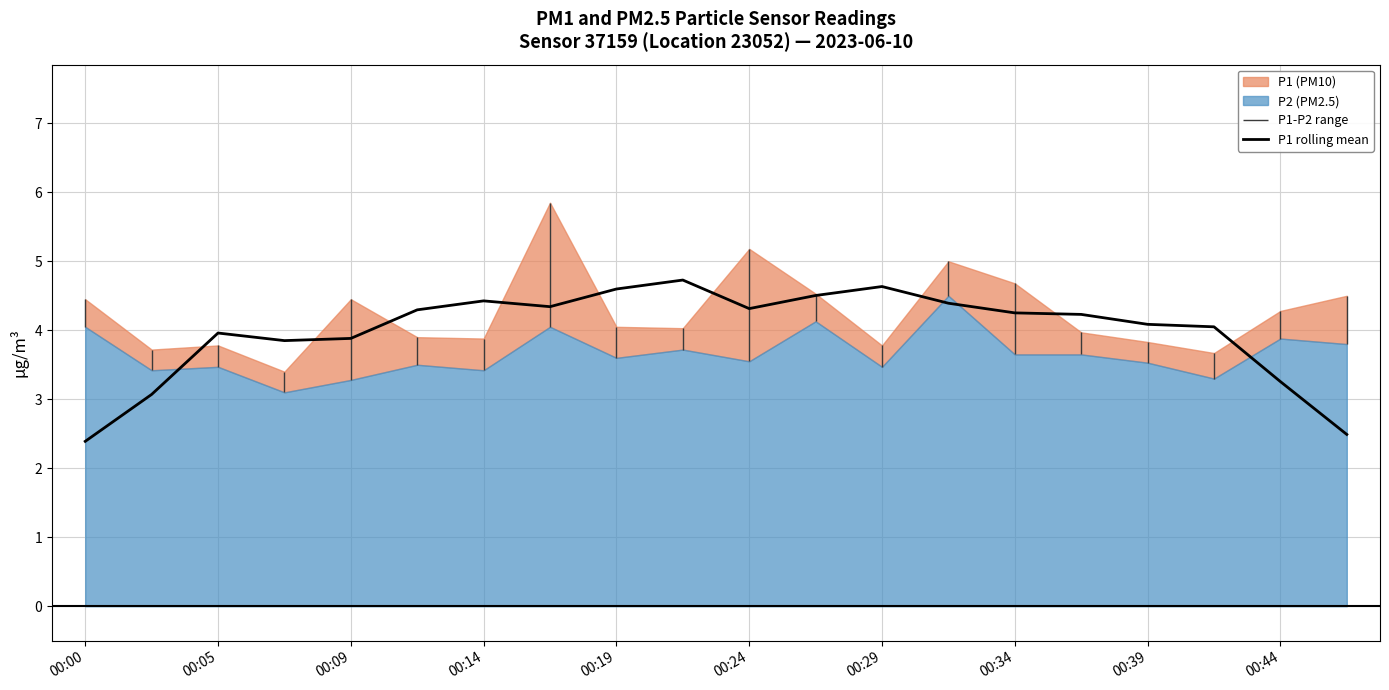

True or false: P1 rolling mean has a value of 6.1 at 00:29.

False